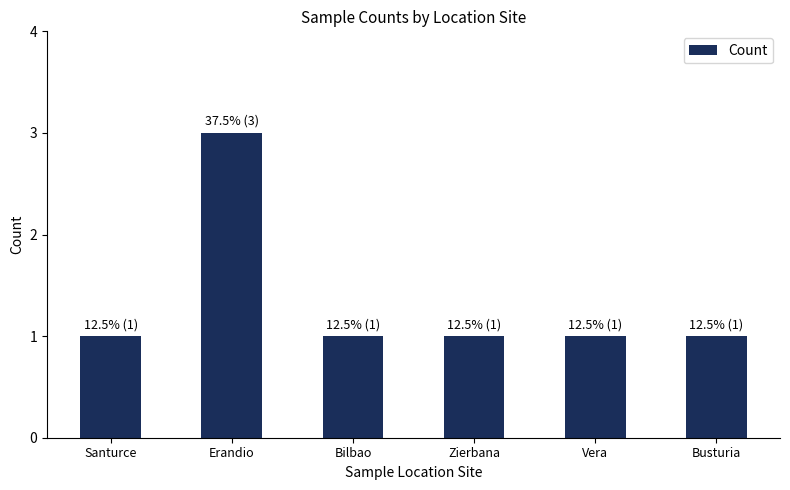

What is the label of the 5th bar from the left?

Vera